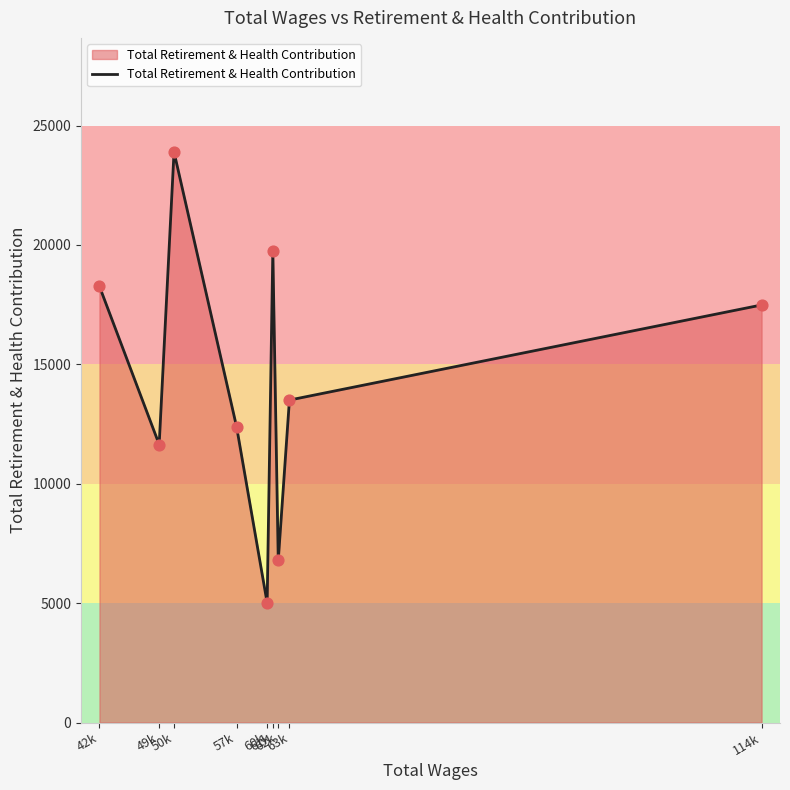

Which has a higher value, 60k or 61k?

61k